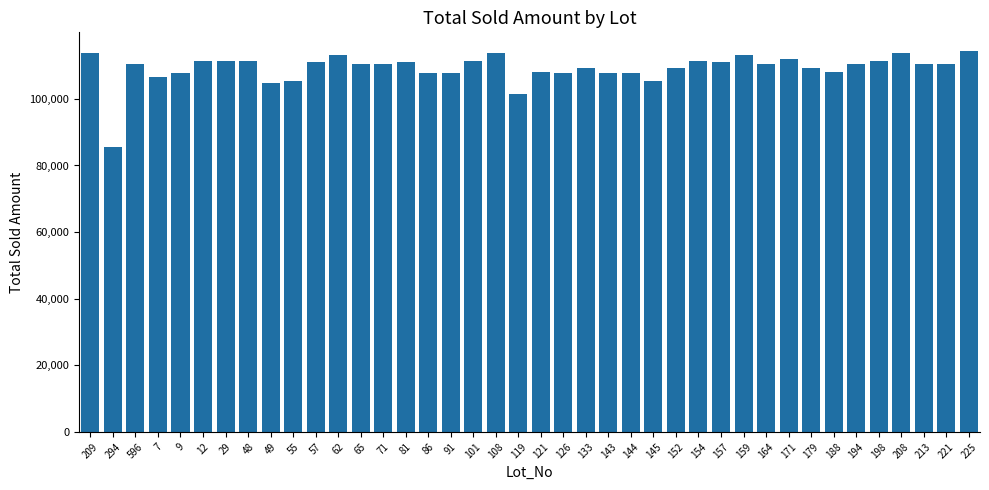

Approximately how many times larger is the value at 164 compared to 101?

1.0